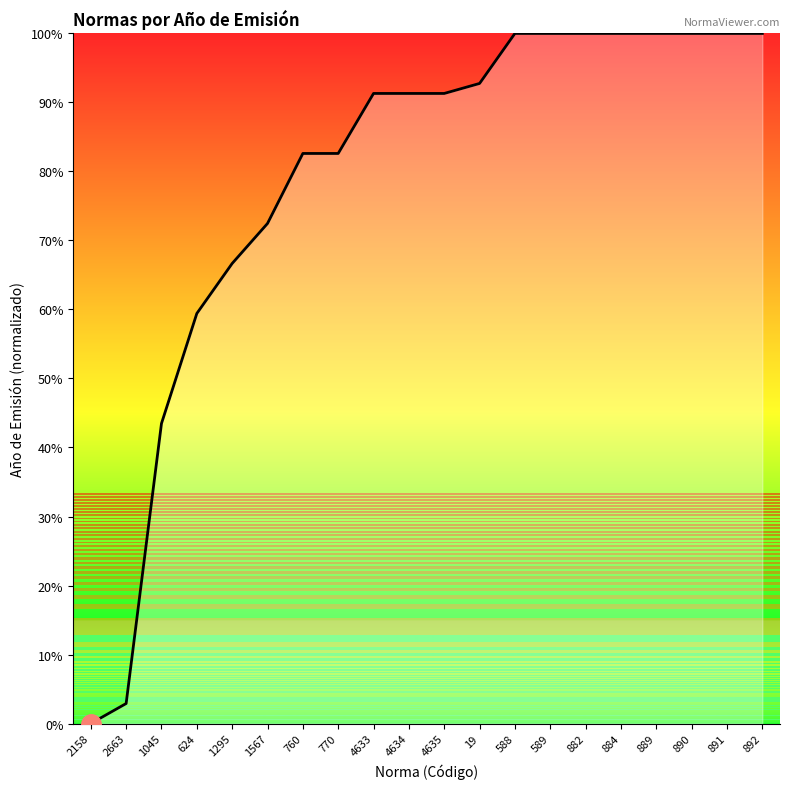

What position from the left is 1295?

5